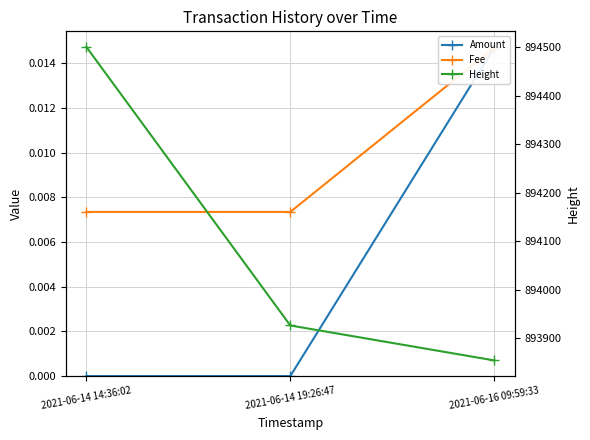

Count the Amount values in the range 0 to 1.

3